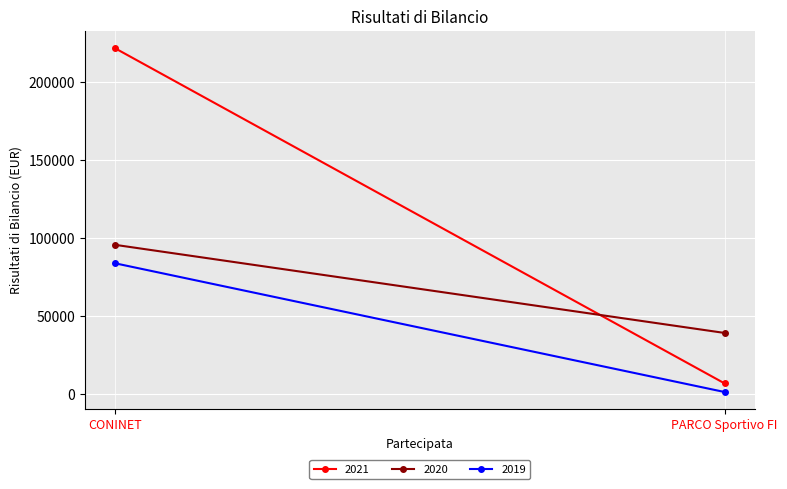

Is the value of 2020 at PARCO Sportivo FI greater than the value of 2019 at PARCO Sportivo FI?

Yes